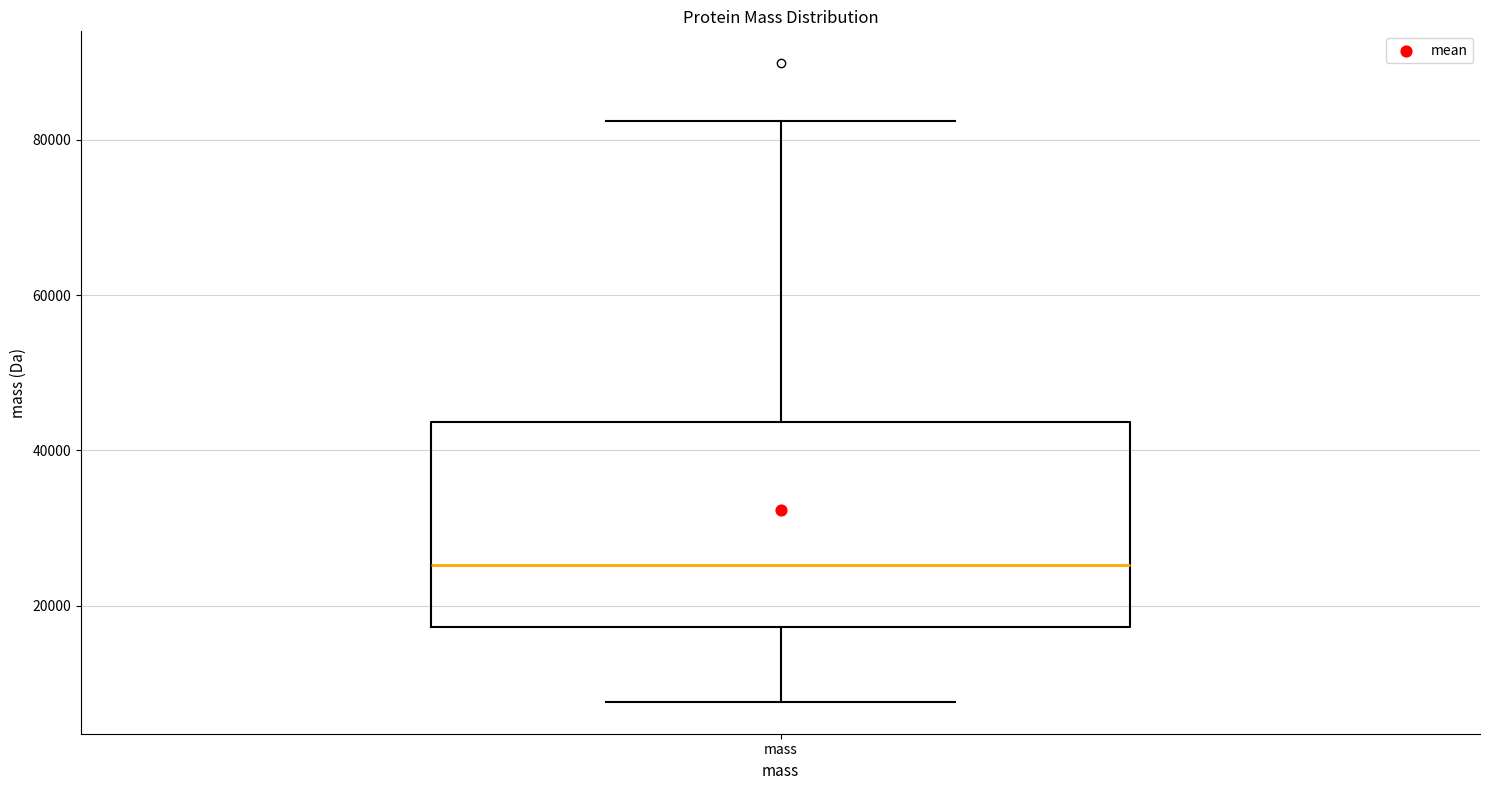

Read this box plot against the y-axis: the position of the median line, the range covered by the box, and the ends of both whiskers. The values are not printed on the chart, so give them approximately, as read against the axis.

median 26000, box 18000 to 44000, whiskers 8000 to 82000